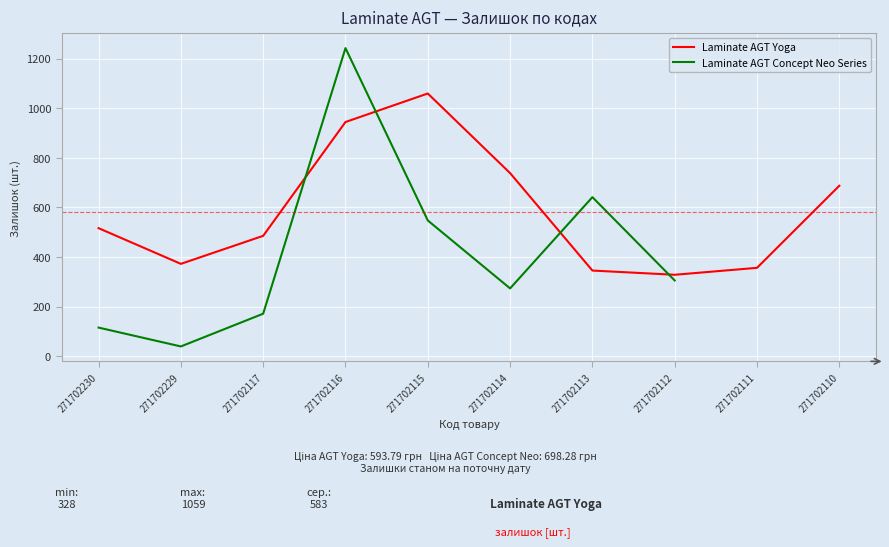

What is the difference between the second highest and minimum values?

616